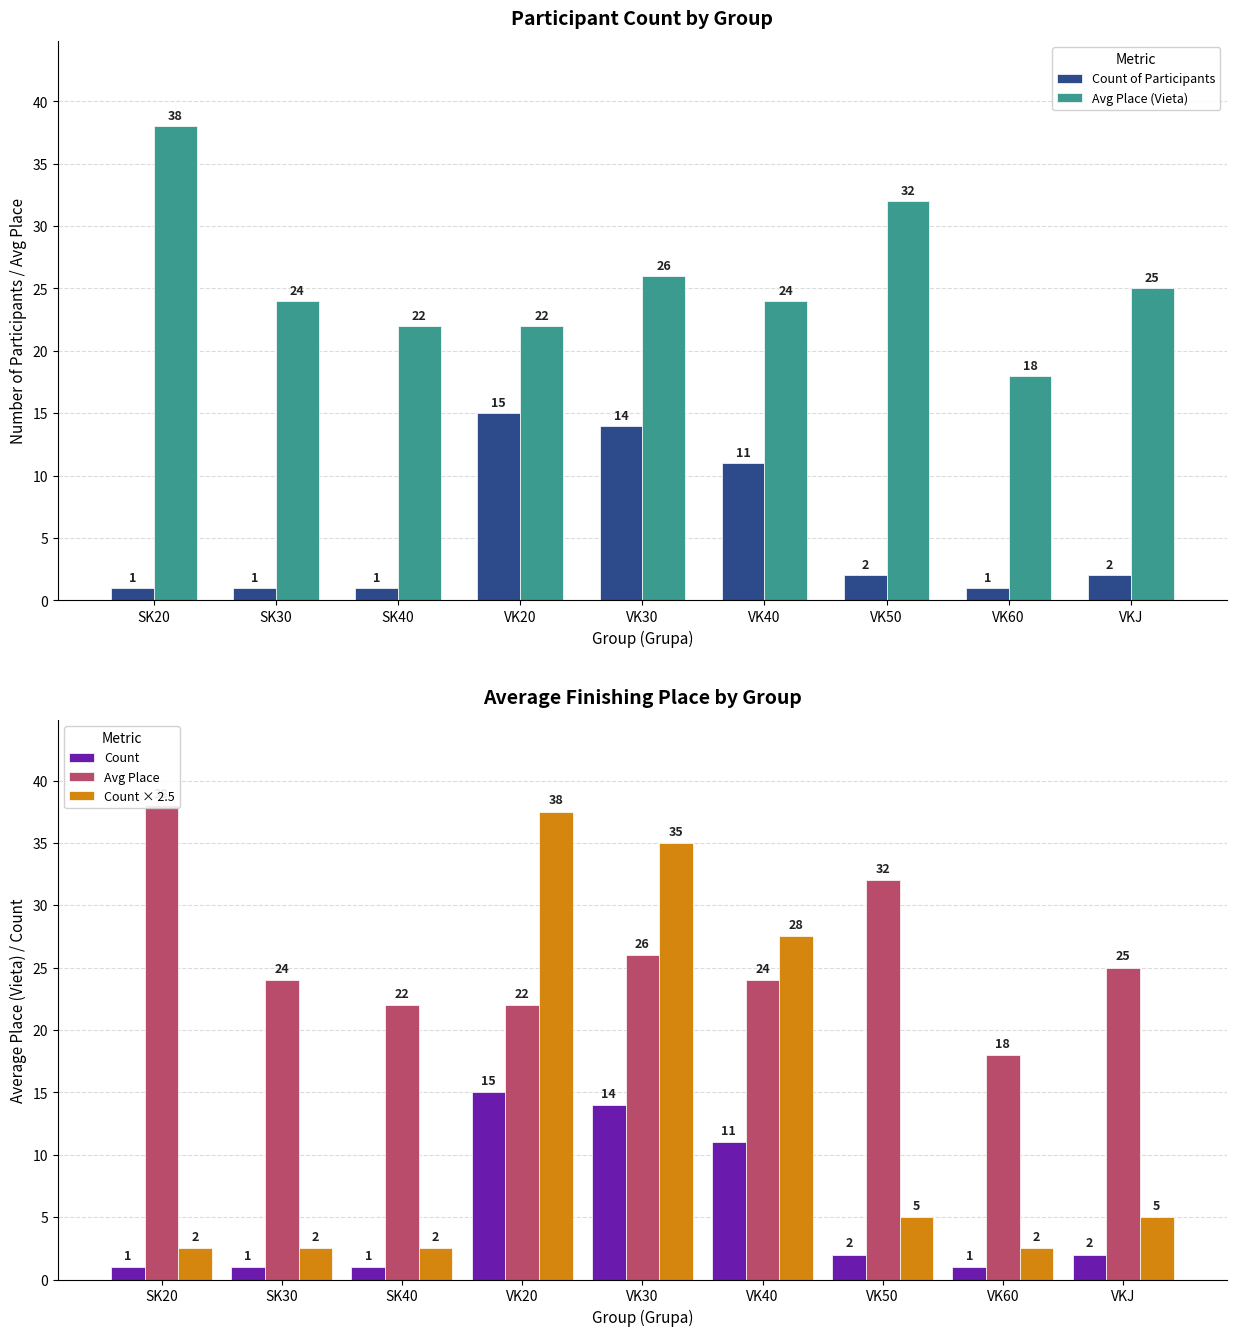

Reading left to right, extract all data points from this chart.

Count of Participants: SK20=1.0	SK30=1.0	SK40=1.0	VK20=15.0	VK30=14.0	VK40=11.0	VK50=2.0	VK60=1.0	VKJ=2.0
Avg Place (Vieta): SK20=38.0	SK30=24.0	SK40=22.0	VK20=22.0	VK30=26.0	VK40=24.0	VK50=32.0	VK60=18.0	VKJ=25.0
Count: SK20=1.0	SK30=1.0	SK40=1.0	VK20=15.0	VK30=14.0	VK40=11.0	VK50=2.0	VK60=1.0	VKJ=2.0
Avg Place: SK20=38.0	SK30=24.0	SK40=22.0	VK20=22.0	VK30=26.0	VK40=24.0	VK50=32.0	VK60=18.0	VKJ=25.0
Count × 2.5: SK20=2.5	SK30=2.5	SK40=2.5	VK20=37.5	VK30=35.0	VK40=27.5	VK50=5.0	VK60=2.5	VKJ=5.0